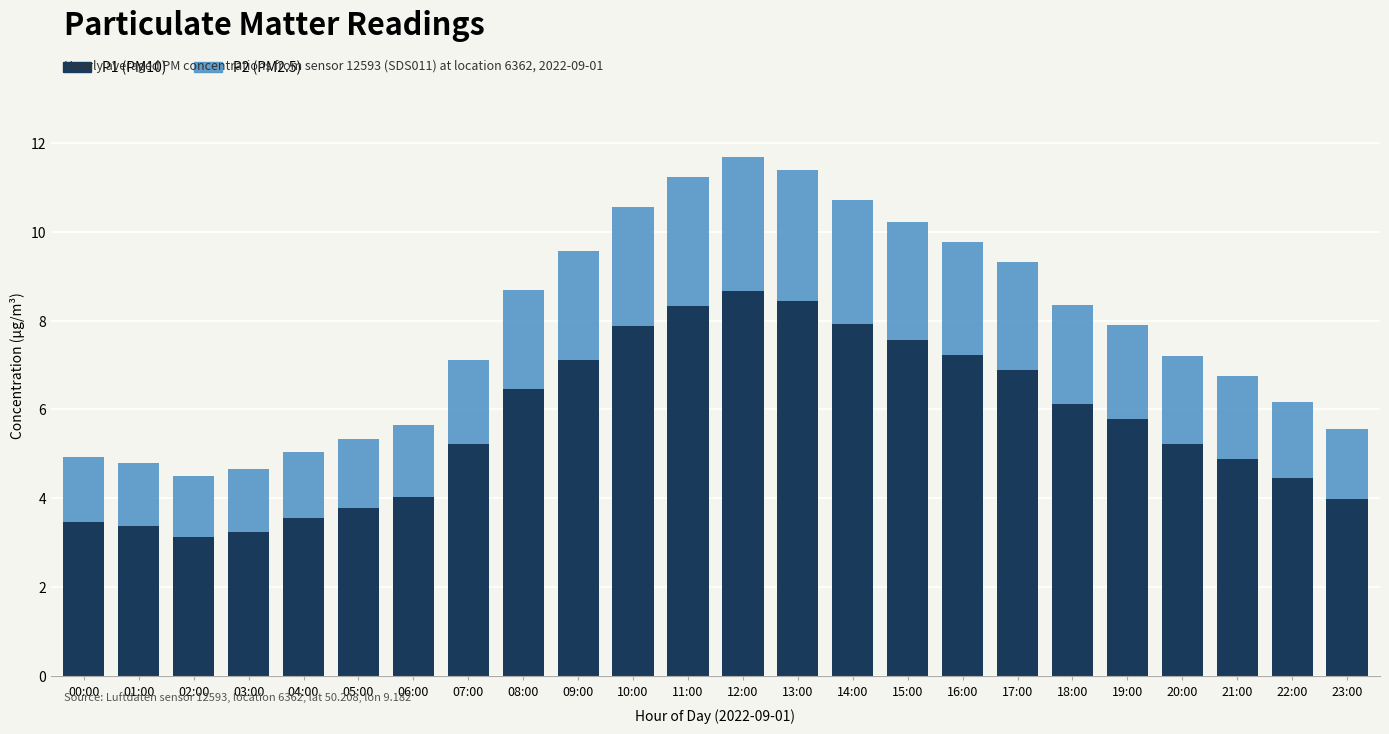

What is the total value across all series at 19:00?

7.9